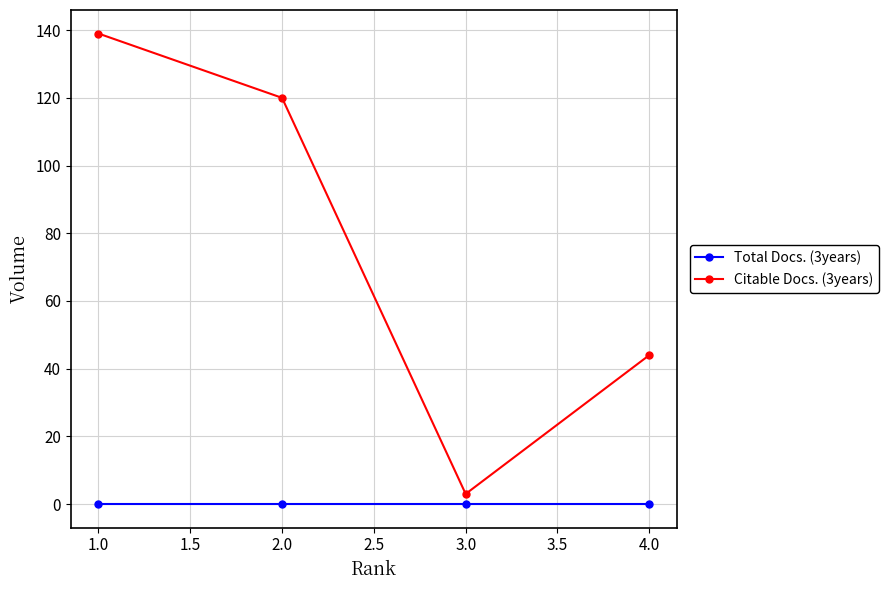

Which category has the lowest value in the Citable Docs. (3years) series?

3.0